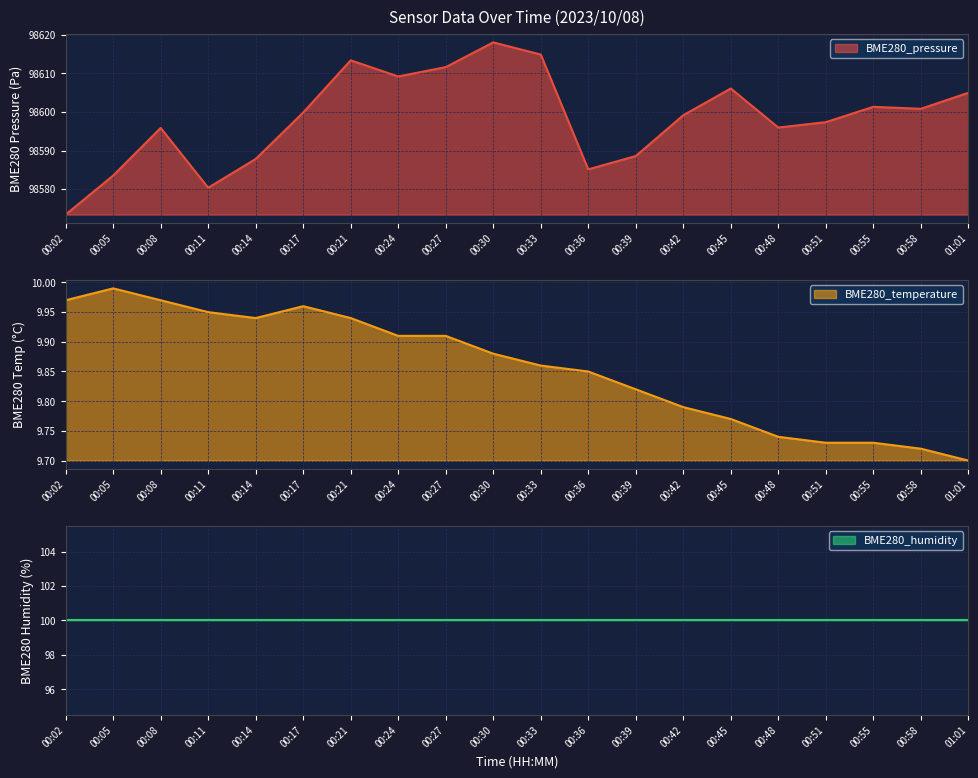

The value of BME280_pressure at 00:02 is 157087.7. True or false?

False